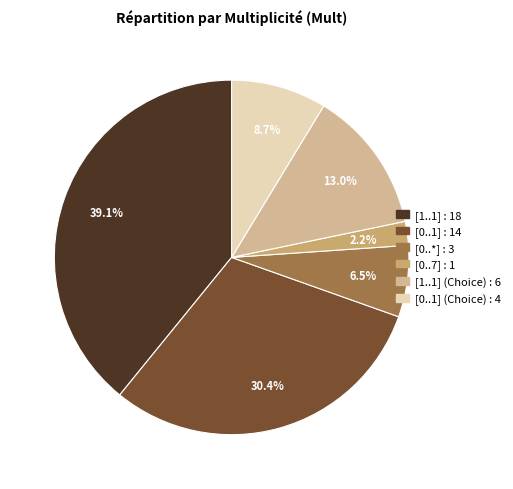

Is there a majority slice in this chart?

No